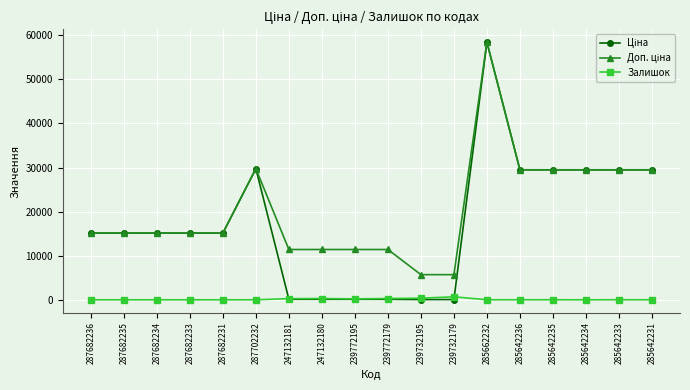

What is the label of the 15th point from the left?

285642235